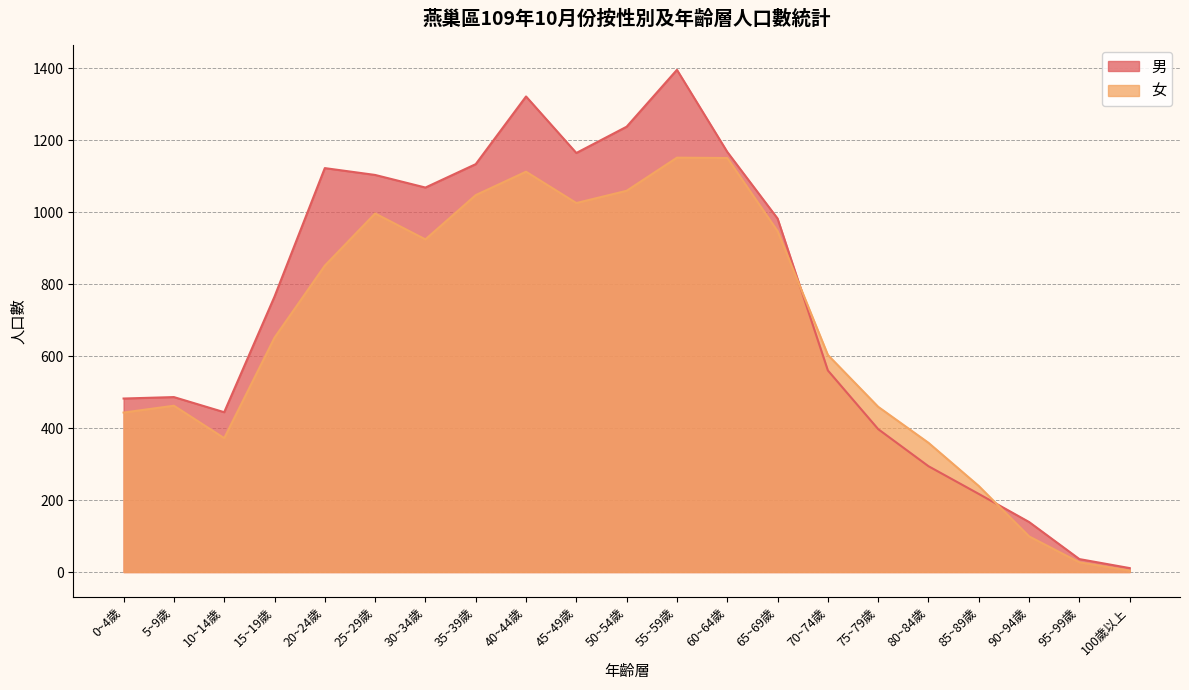

How many intersections are there between 女 and 男?

2